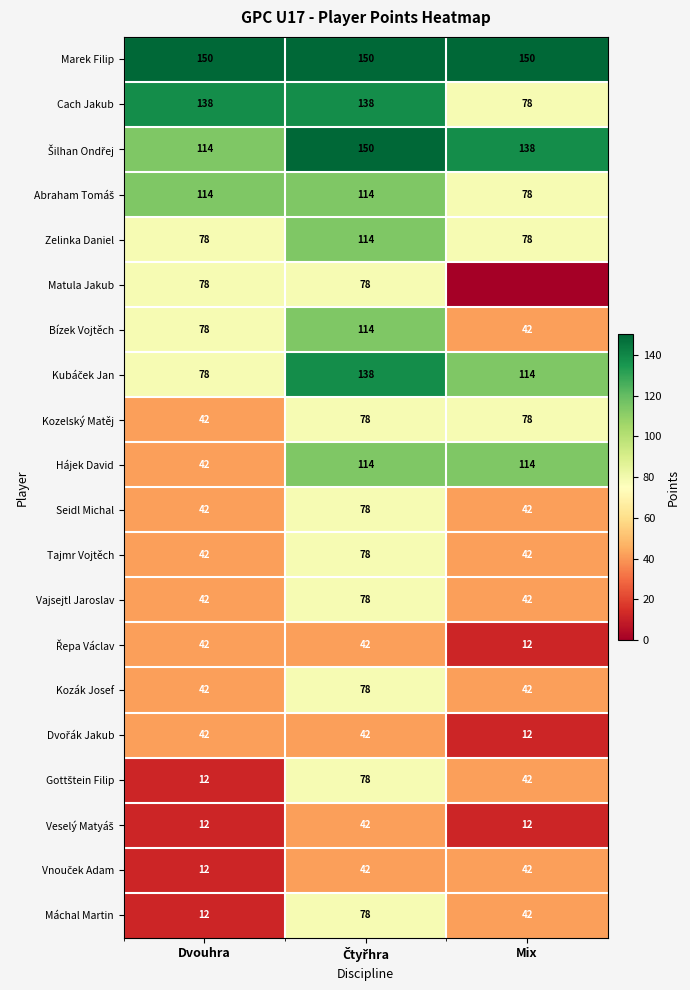

True or false: Marek Filip has a value of 150 at Dvouhra.

True